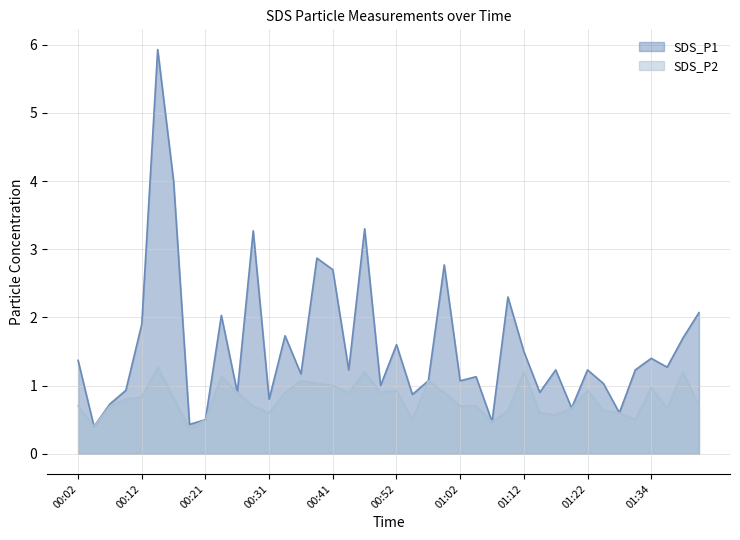

True or false: SDS_P1 and SDS_P2 intersect in this chart.

False